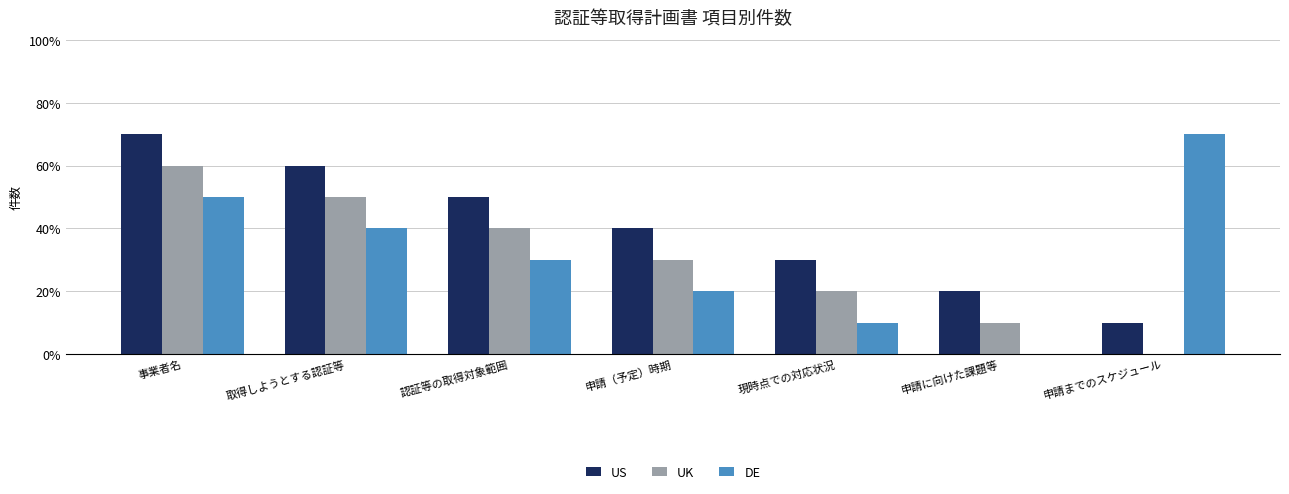

At 認証等の取得対象範囲, list the series in order from largest to smallest.

US, UK, DE